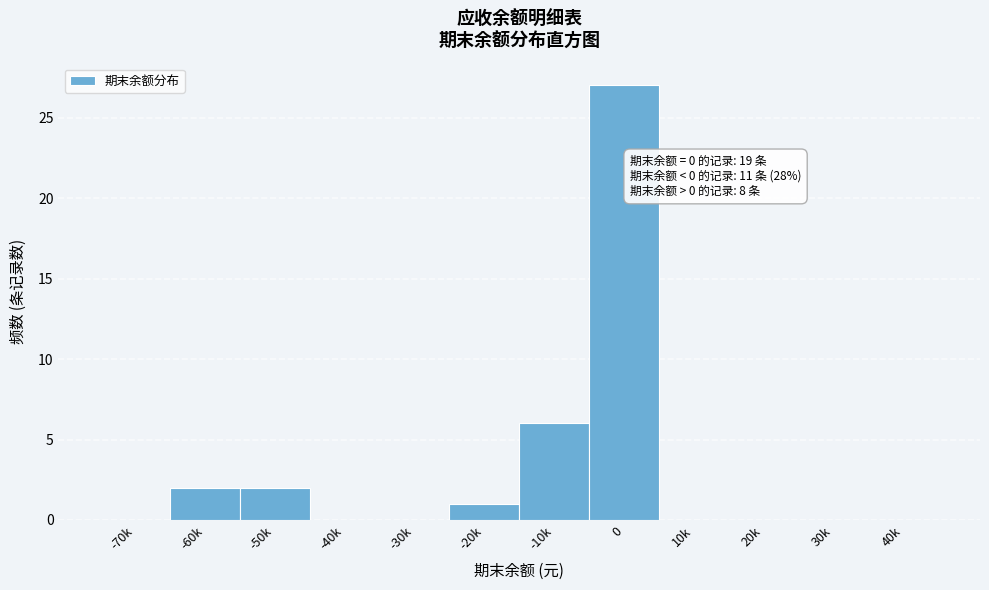

Reading left to right, transcribe all the data shown in this chart.

-70k=0	-60k=2	-50k=2	-40k=0	-30k=0	-20k=1	-10k=6	0=27	10k=0	20k=0	30k=0	40k=0